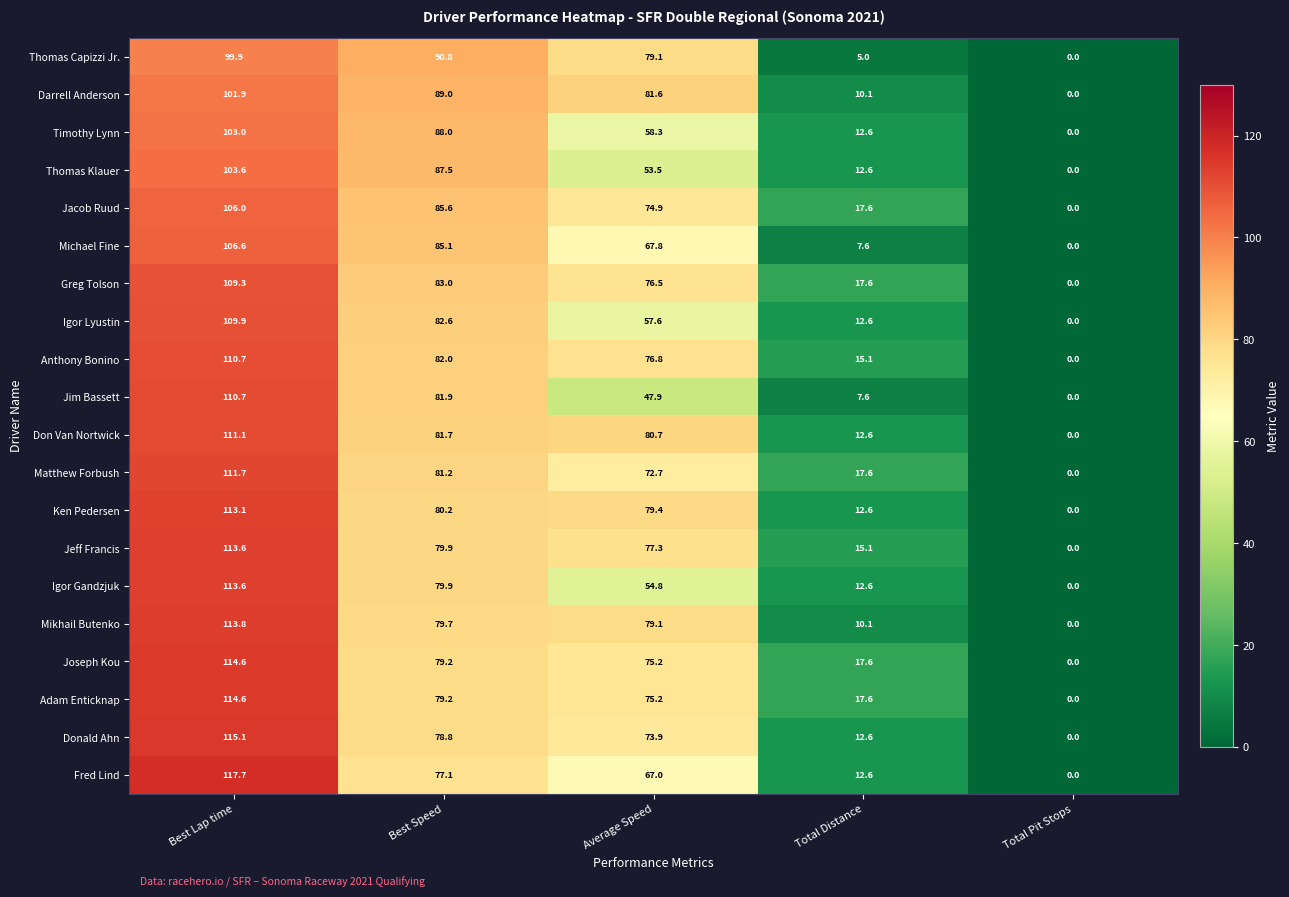

True or false: Don Van Nortwick has a value of 12.6 at Total Distance.

True